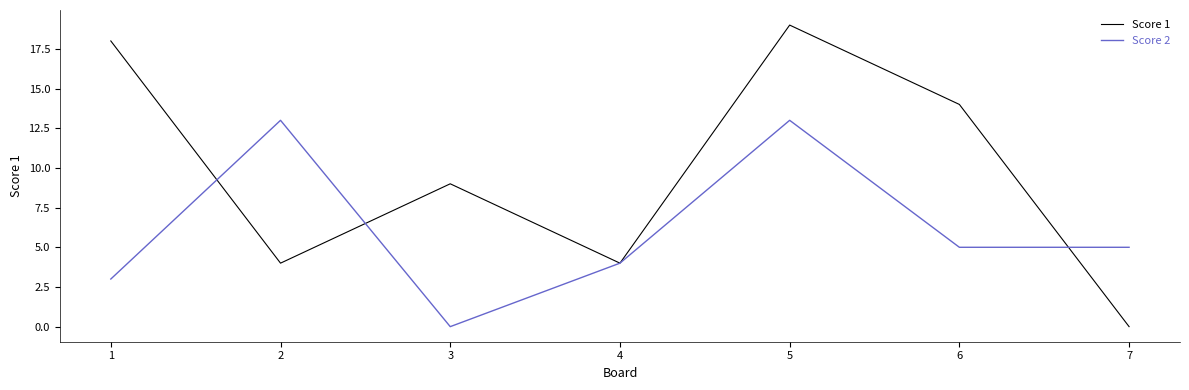

The value of Score 2 at 3 is 0. True or false?

True